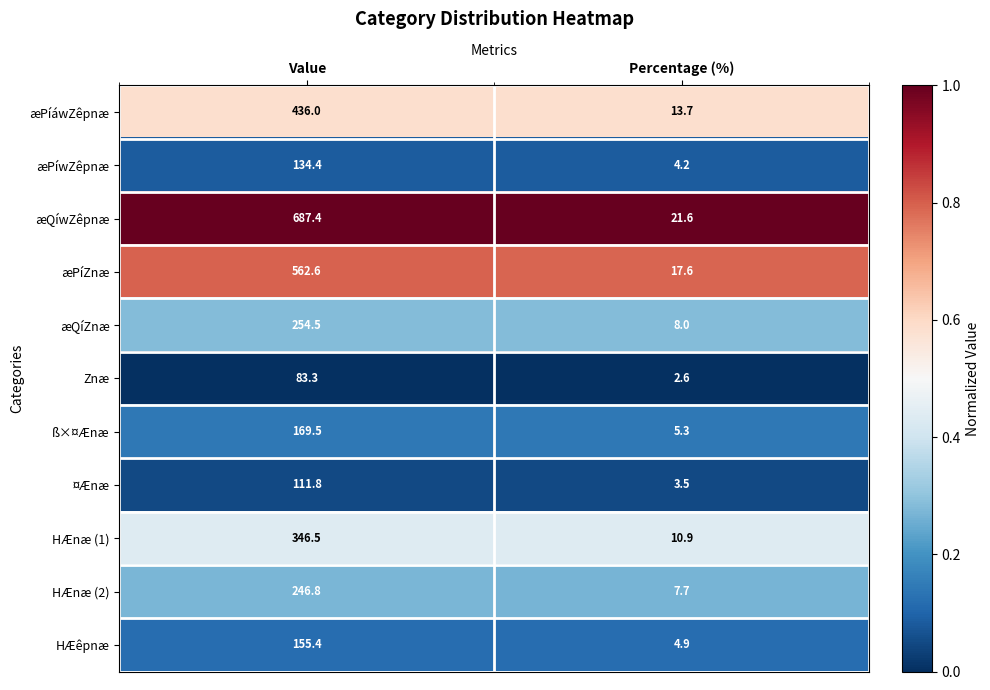

Count the number of categories in the chart.

2